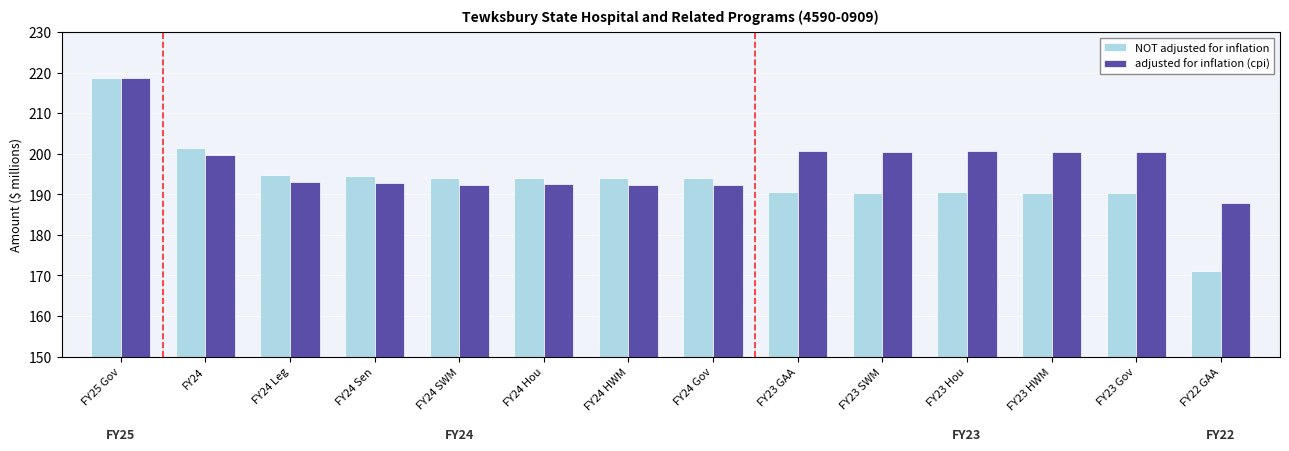

At how many categories does at least one series exceed 199?

7